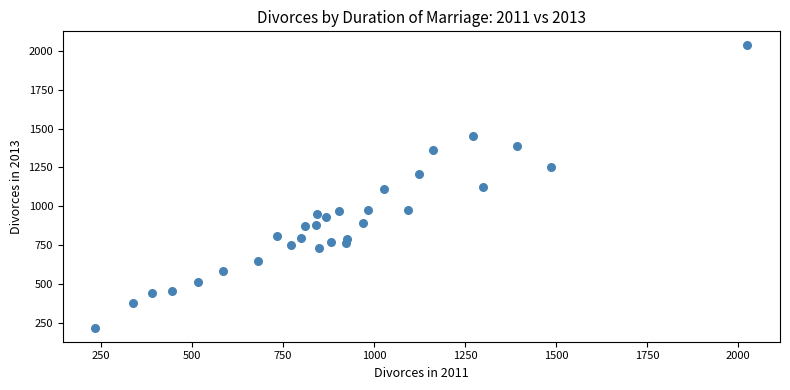

What is the range of X values (max minus min)?

1790